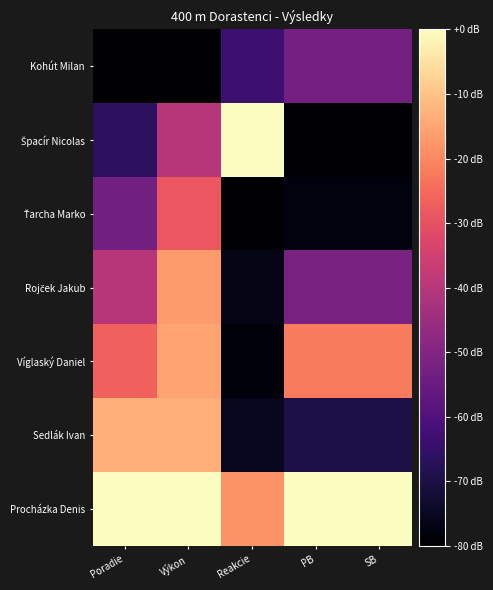

Which category has the lowest value across all series?

Poradie